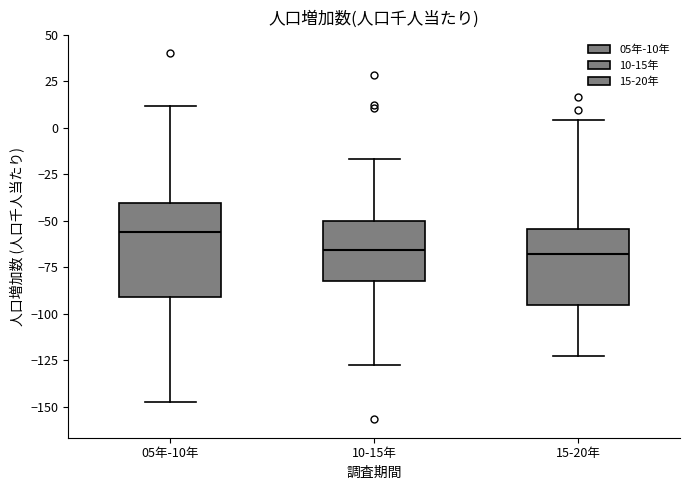

Reading left to right, read every box against the y-axis: the position of its median line, the range the box covers, and the ends of its whiskers. The values are not printed on the chart, so give them approximately, as read against the axis.

05年-10年: median -55, box -90 to -40, whiskers -145 to 10
10-15年: median -65, box -80 to -50, whiskers -125 to -15
15-20年: median -70, box -95 to -55, whiskers -120 to 5